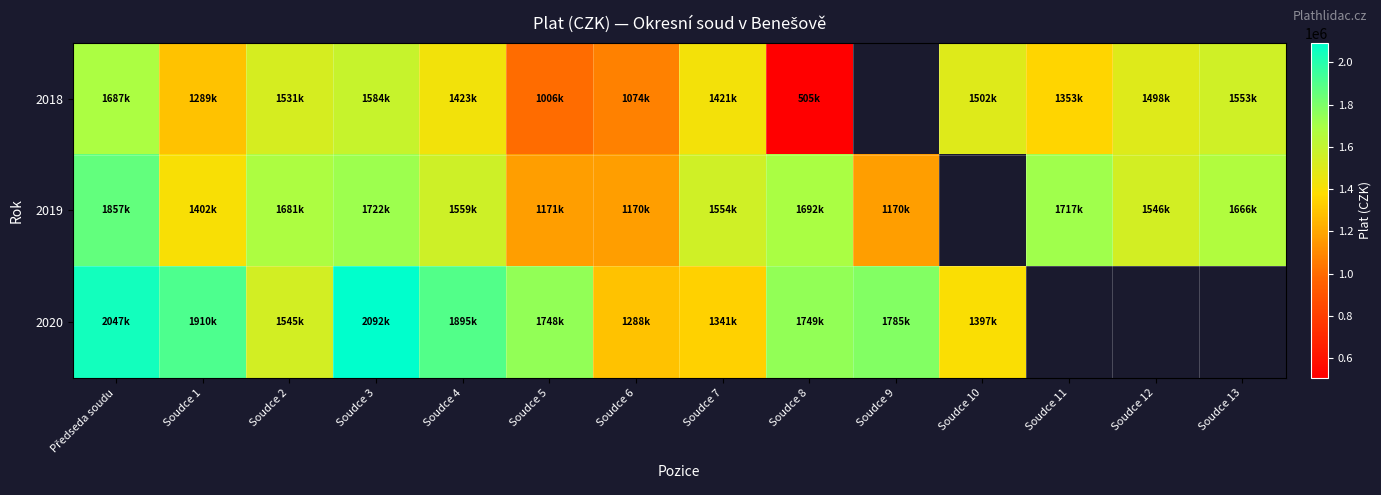

The 2020 series shows 1545380.0 at Soudce 2. True or false?

True